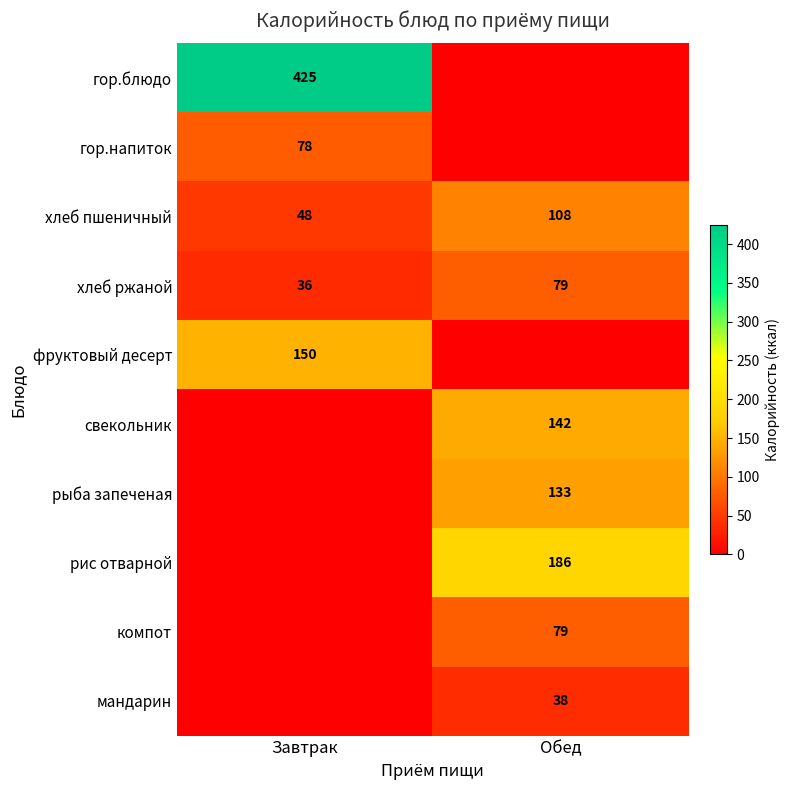

True or false: рис отварной has a value of 328 at Обед.

False